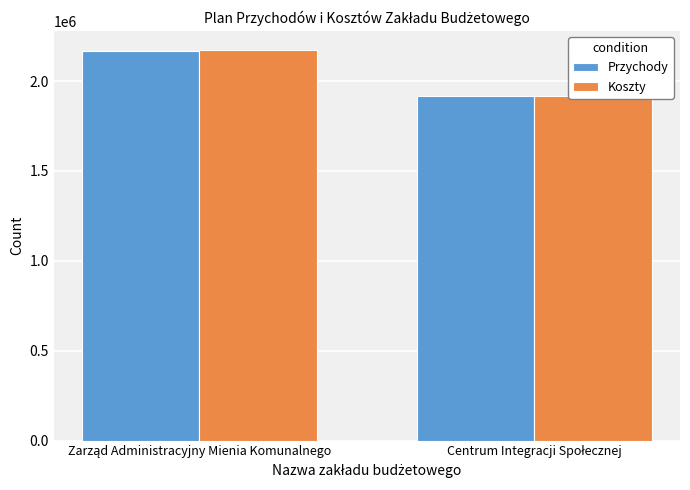

What is the sum of all Przychody values?

4084587.7